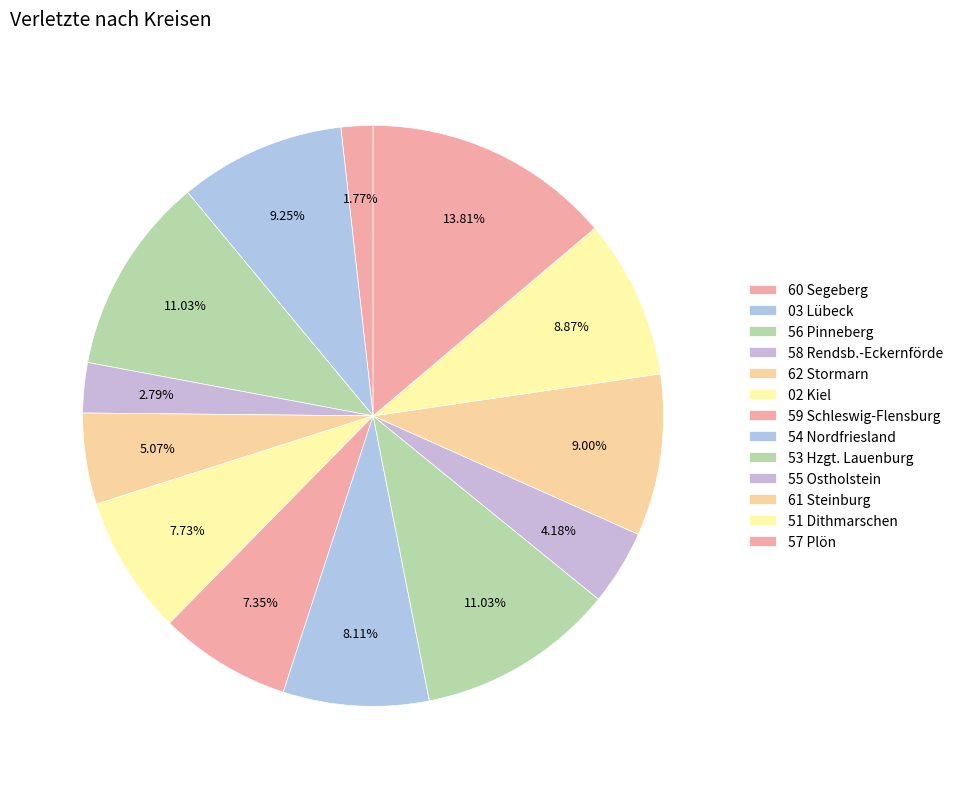

What portion of the pie excludes 62 Stormarn?

94.9%